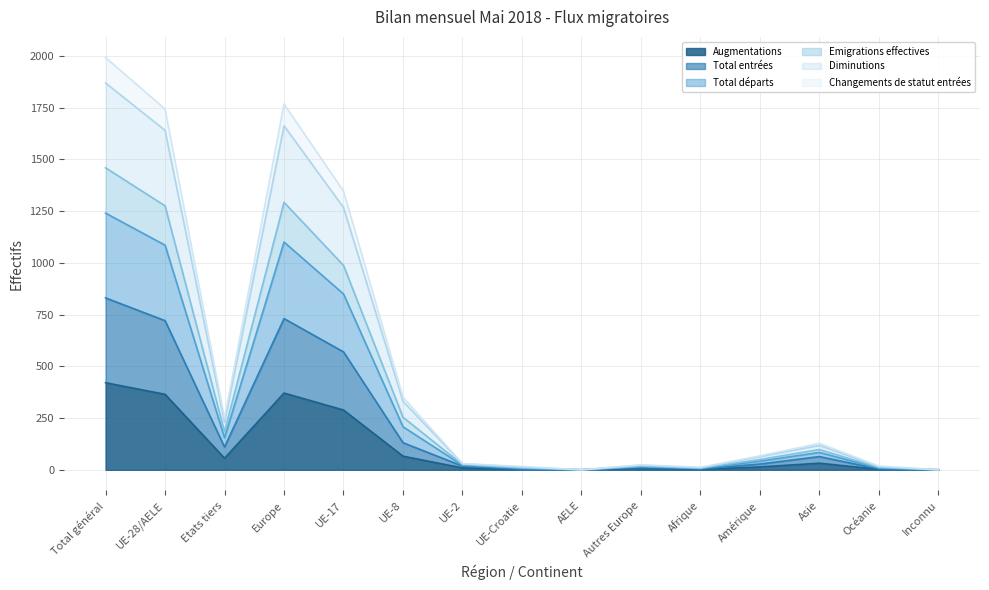

Count the number of categories in the chart.

15